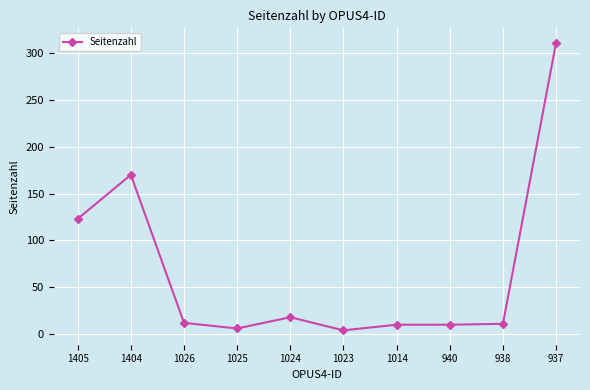

How many lines are shown in the chart?

1